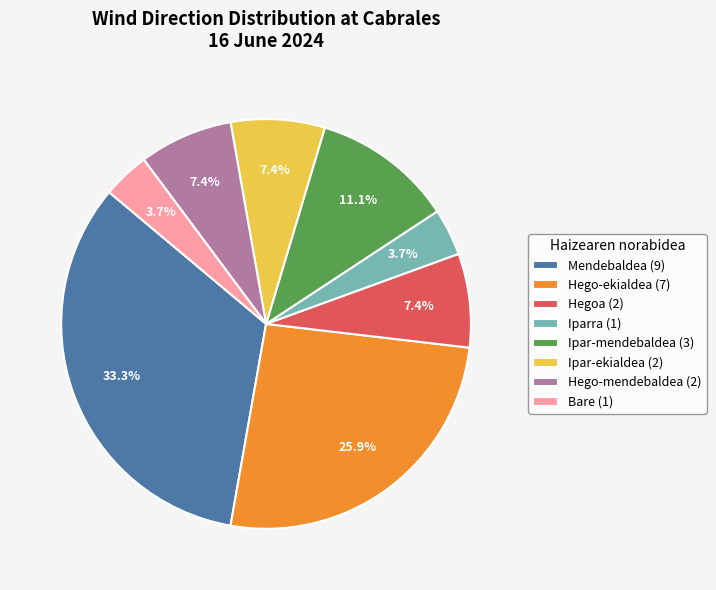

To the nearest percent, what is the average slice percentage?

12%